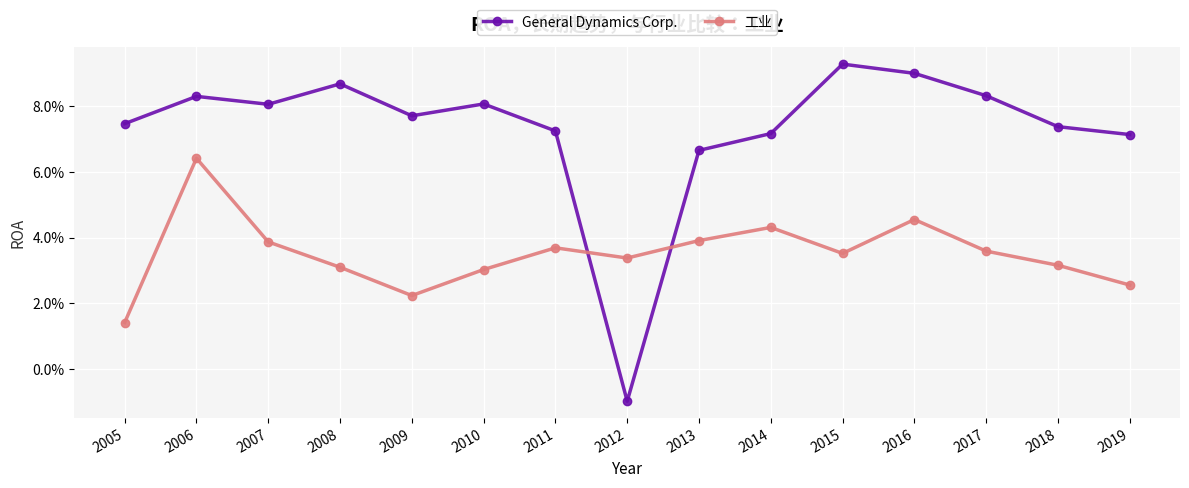

What are all the series names shown in the legend?

General Dynamics Corp., 工业